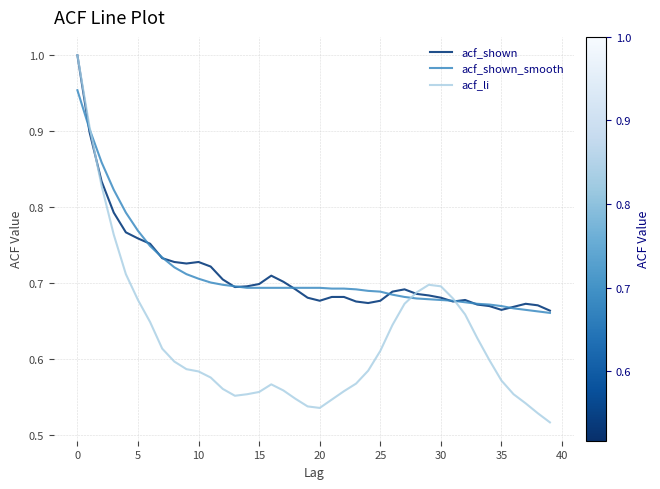

Reading left to right, extract all data points from this chart.

acf_shown: 1.0	0.9	0.8	0.8	0.8	0.8	0.8	0.7	0.7	0.7	0.7	0.7	0.7	0.7	0.7	0.7	0.7	0.7	0.7	0.7	0.7	0.7	0.7	0.7	0.7	0.7	0.7	0.7	0.7	0.7	0.7	0.7	0.7	0.7	0.7	0.7	0.7	0.7	0.7	0.7
acf_shown_smooth: 1.0	0.9	0.9	0.8	0.8	0.8	0.7	0.7	0.7	0.7	0.7	0.7	0.7	0.7	0.7	0.7	0.7	0.7	0.7	0.7	0.7	0.7	0.7	0.7	0.7	0.7	0.7	0.7	0.7	0.7	0.7	0.7	0.7	0.7	0.7	0.7	0.7	0.7	0.7	0.7
acf_li: 1.0	0.9	0.8	0.8	0.7	0.7	0.6	0.6	0.6	0.6	0.6	0.6	0.6	0.6	0.6	0.6	0.6	0.6	0.5	0.5	0.5	0.5	0.6	0.6	0.6	0.6	0.6	0.7	0.7	0.7	0.7	0.7	0.7	0.6	0.6	0.6	0.6	0.5	0.5	0.5